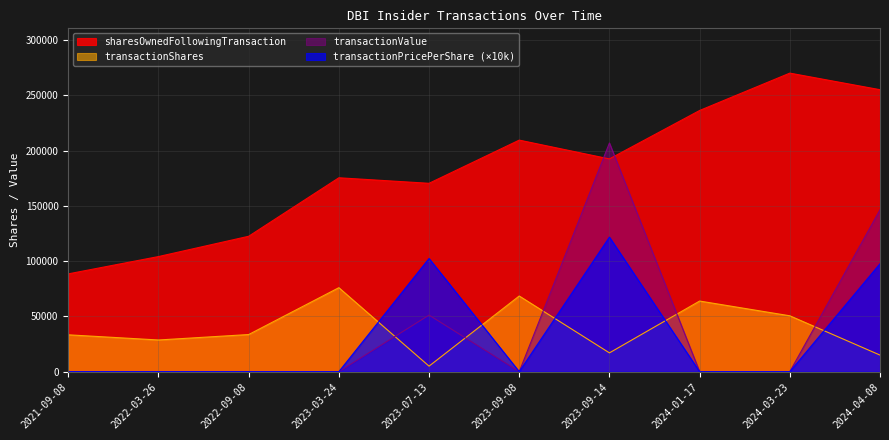

How many intersections are there between transactionPricePerShare and transactionShares?

5